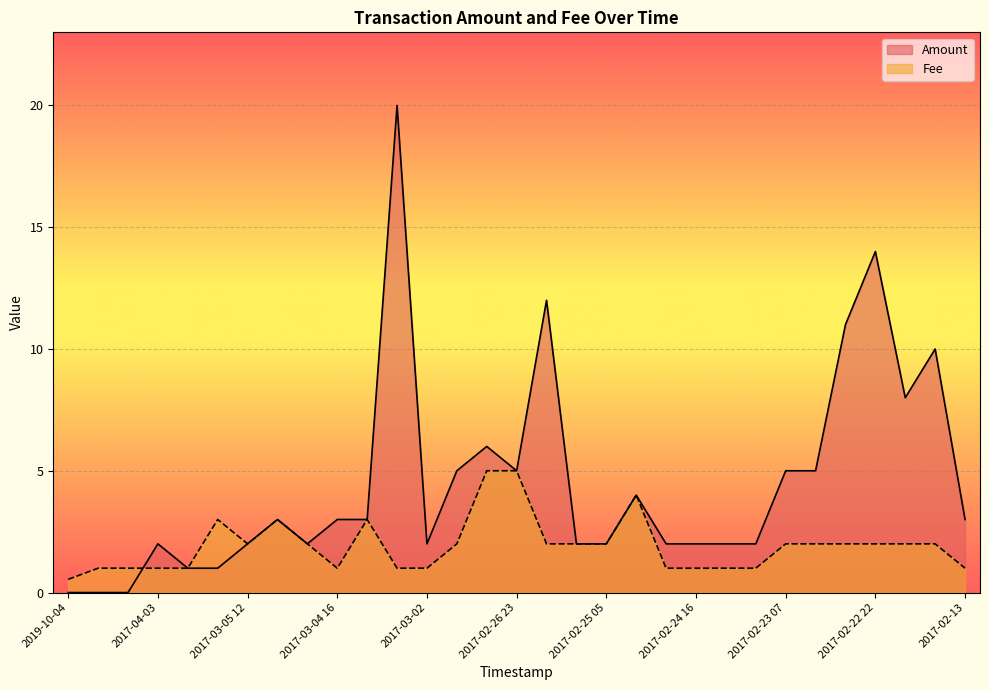

How many lines are shown in the chart?

2